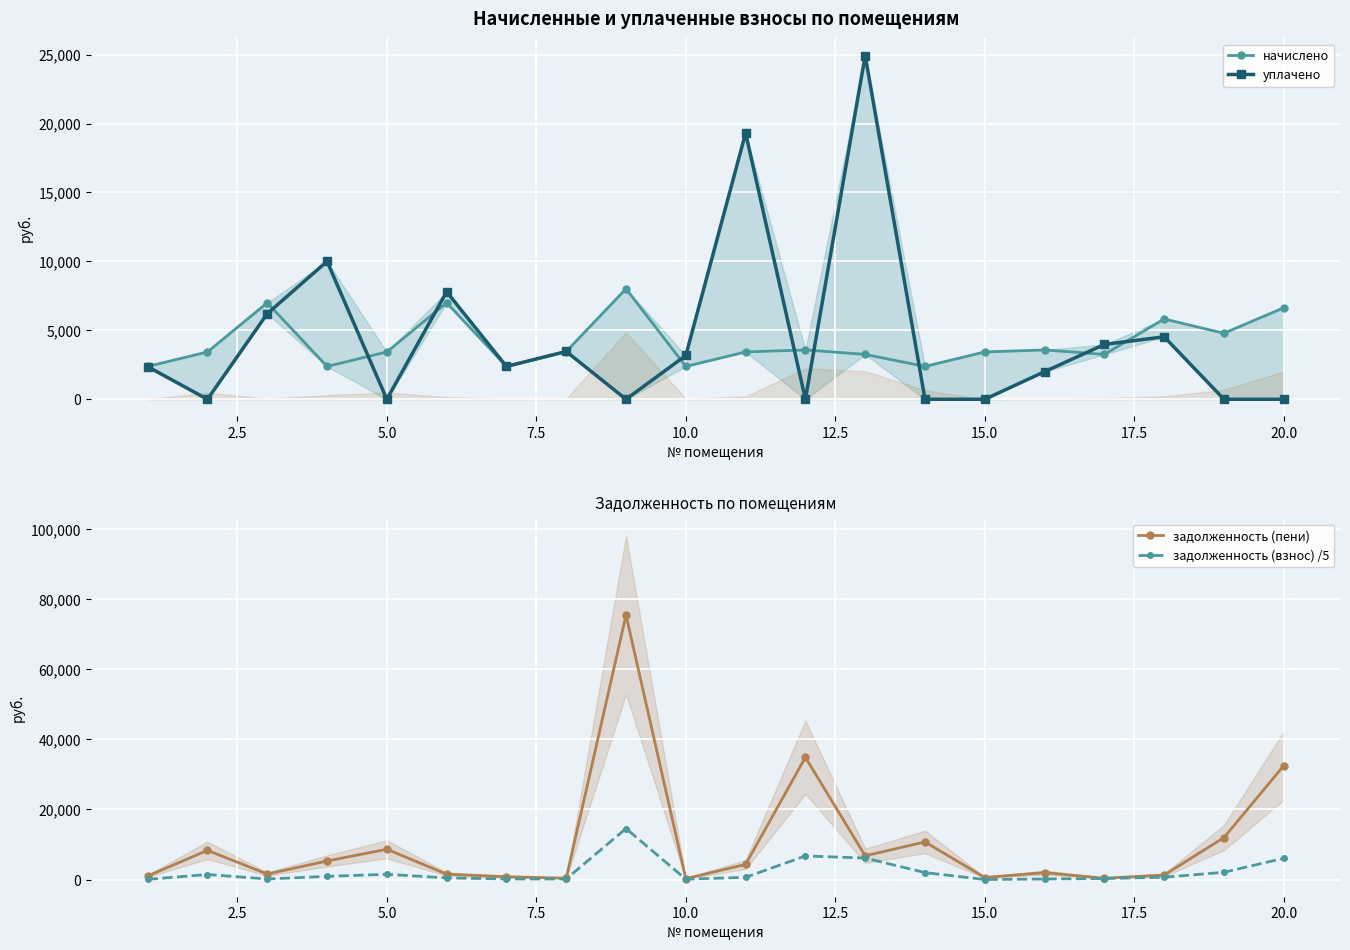

In задолженность (взнос) /5, how many points are lower than both neighbors (excluding endpoints)?

4